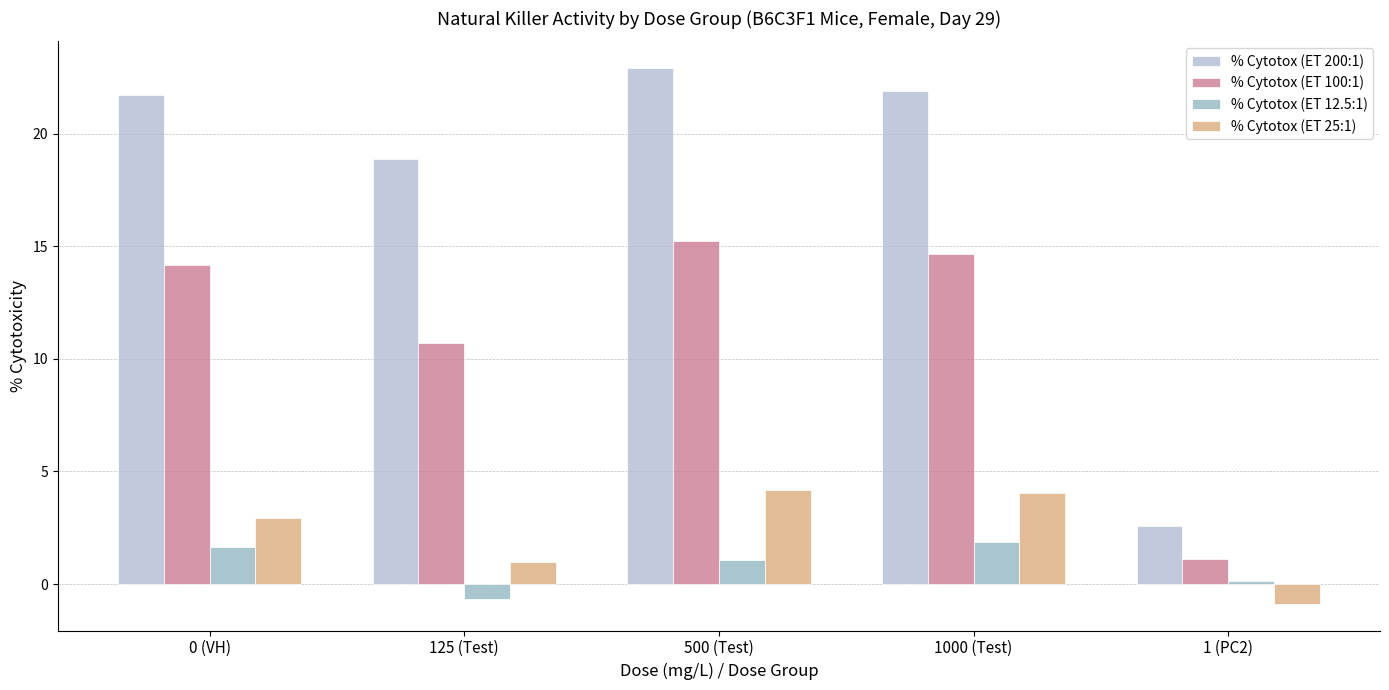

Which series has the largest total across all categories?

% Cytotox (ET 200:1)